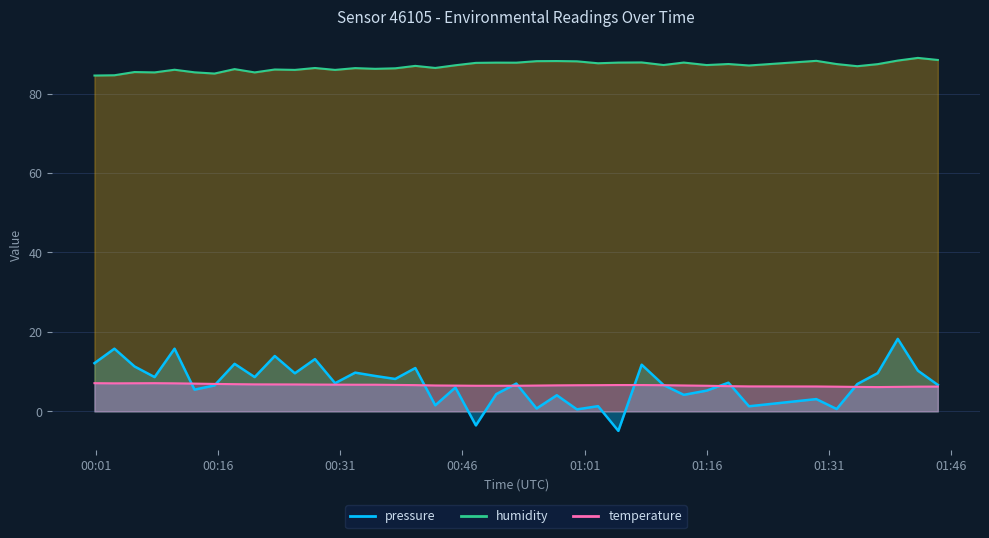

How many series are shown in this chart?

3